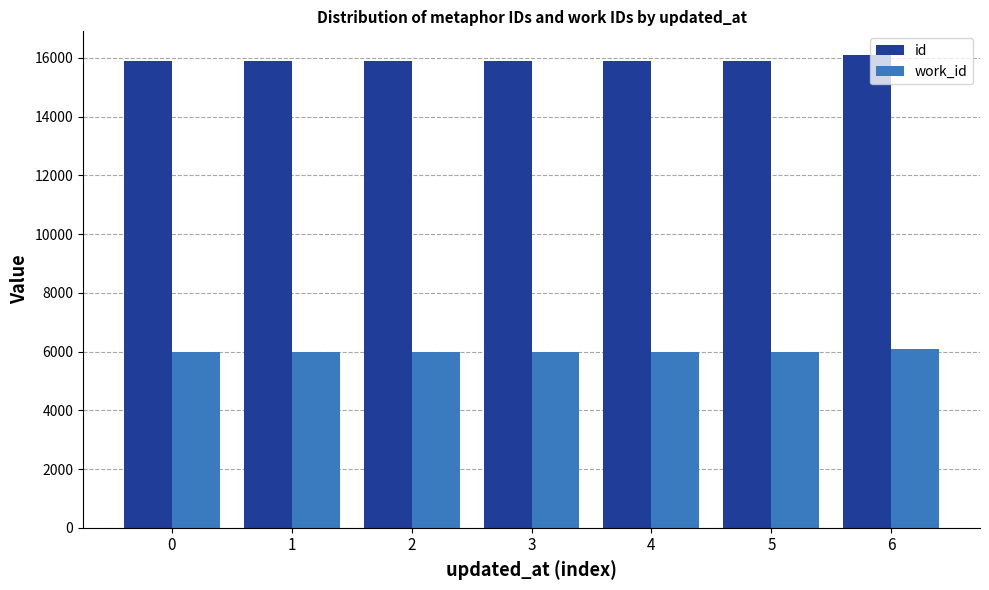

True or false: work_id has a value of 5976 at 0.

True